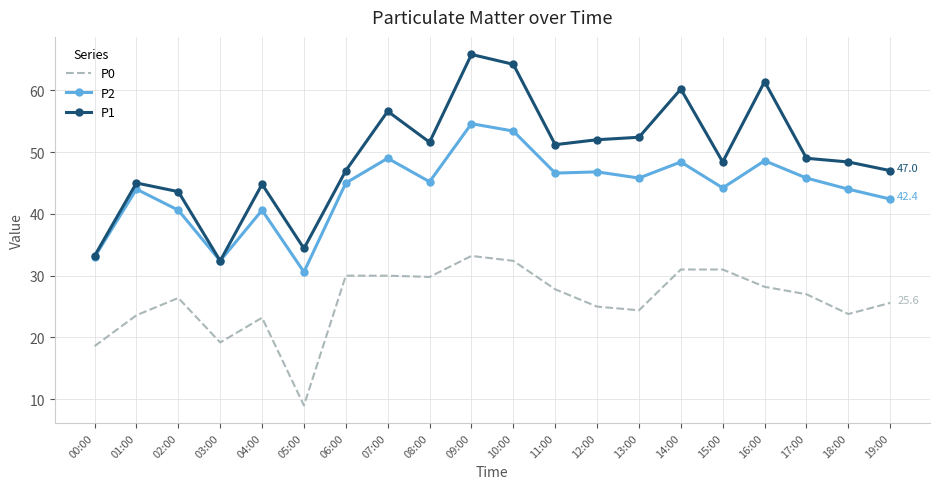

What are all the series names shown in the legend?

P0, P2, P1